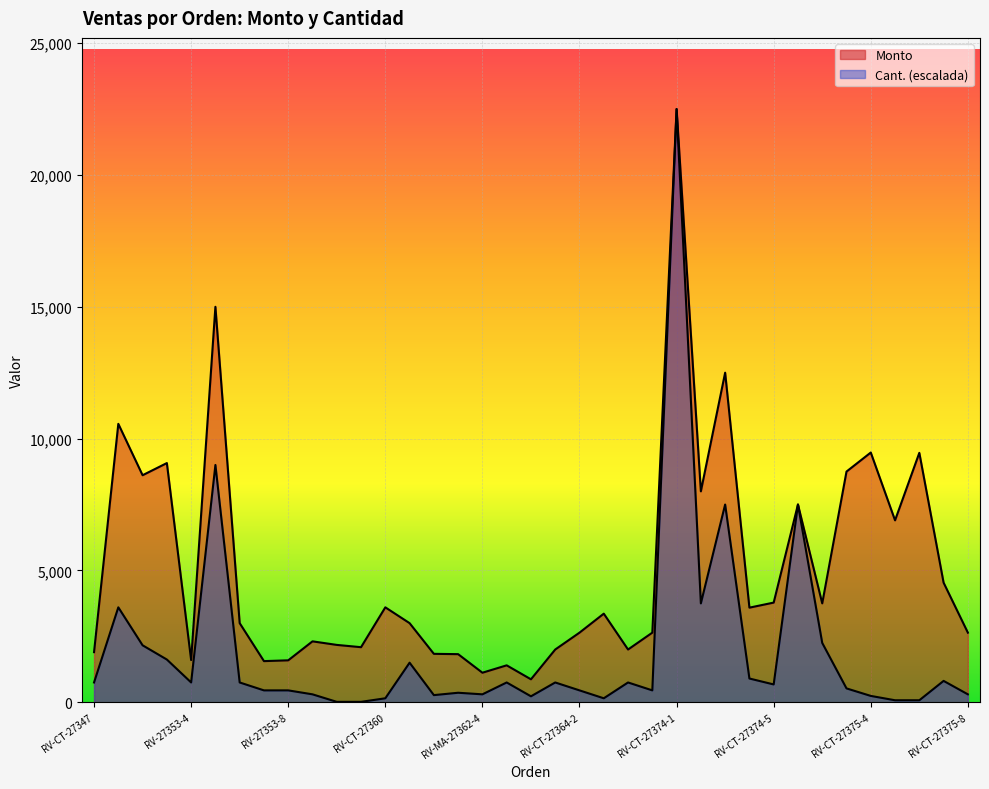

List the labels in order of Cant. value, largest first.

RV-CT-27374-1, RV-27353-5, RV-CT-27374-3, RV-CT-27375-1, RV-CT-27374-2, RV-27353-1, RV-CT-27375-2, RV-27353-2, RV-27353-3, RV-MA-27362-1, RV-CT-27374-4, RV-CT-27375-7, RV-CT-27347, RV-27353-4, RV-27353-6, RV-MA-27362-5, RV-CT-27364-1, RV-CT-27372-1, RV-CT-27374-5, RV-CT-27375-3, RV-27353-7, RV-27353-8, RV-CT-27364-2, RV-CT-27372-2, RV-MA-27362-3, RV-MA-27354, RV-MA-27362-4, RV-CT-27375-8, RV-MA-27362-2, RV-CT-27375-4, RV-CT-27363, RV-CT-27360, RV-CT-27368, RV-CT-27375-5, RV-CT-27375-6, RV-CT-27355, RV-CT-27357